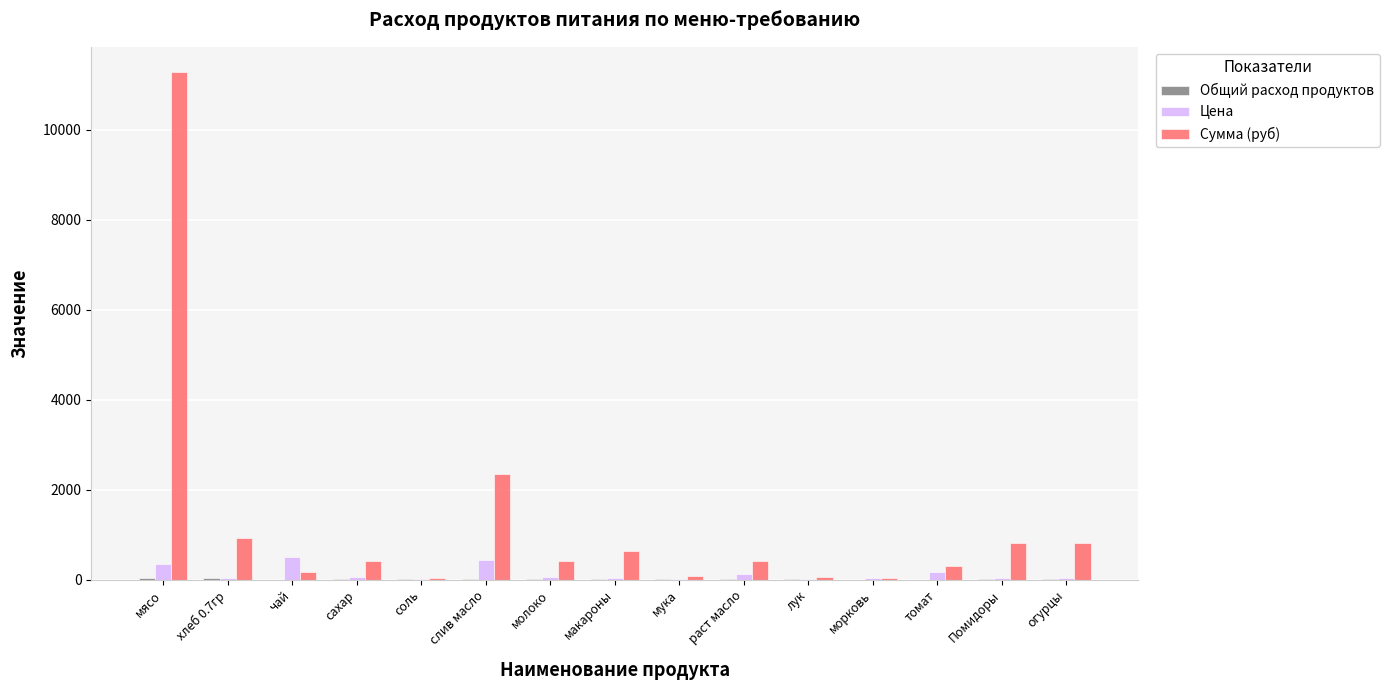

At which label does Сумма (руб) reach its peak?

мясо